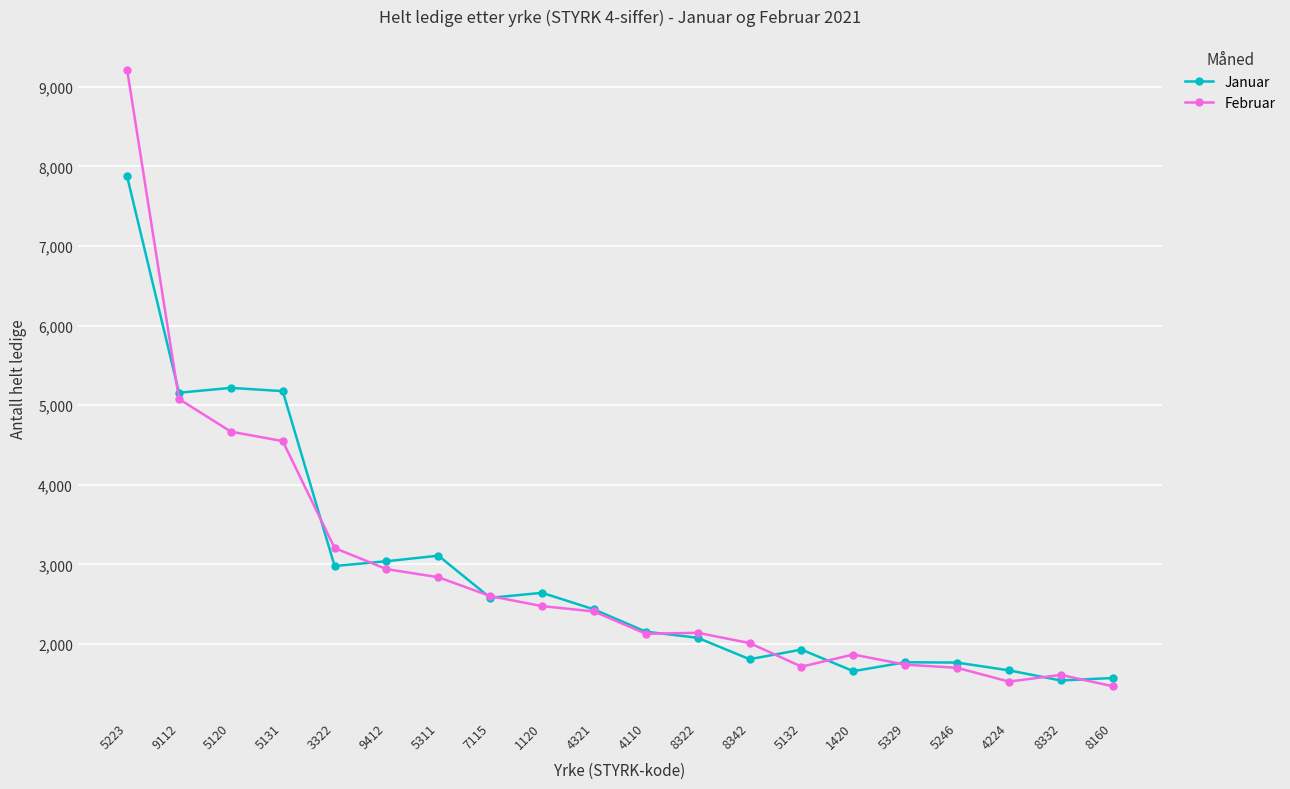

What is the difference between the highest and lowest values at 4321?

26